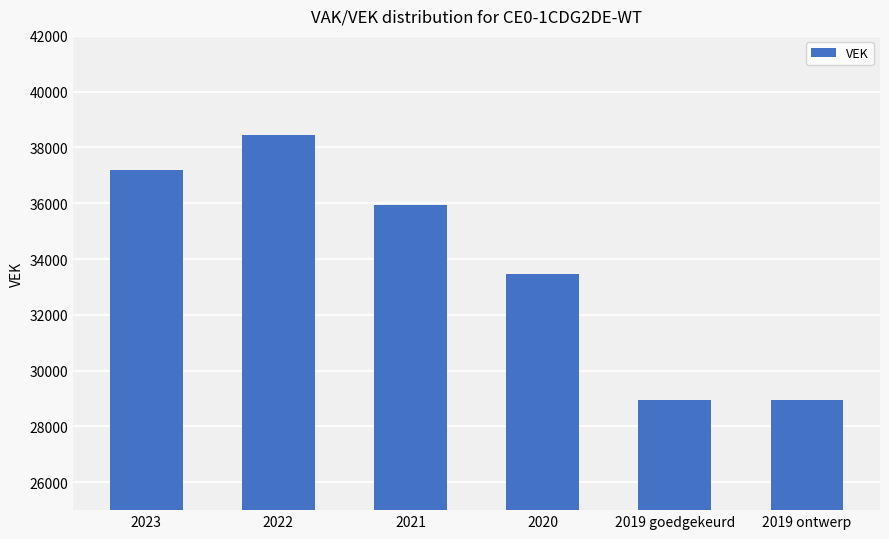

Count the values in the range 28962 to 37201.

5